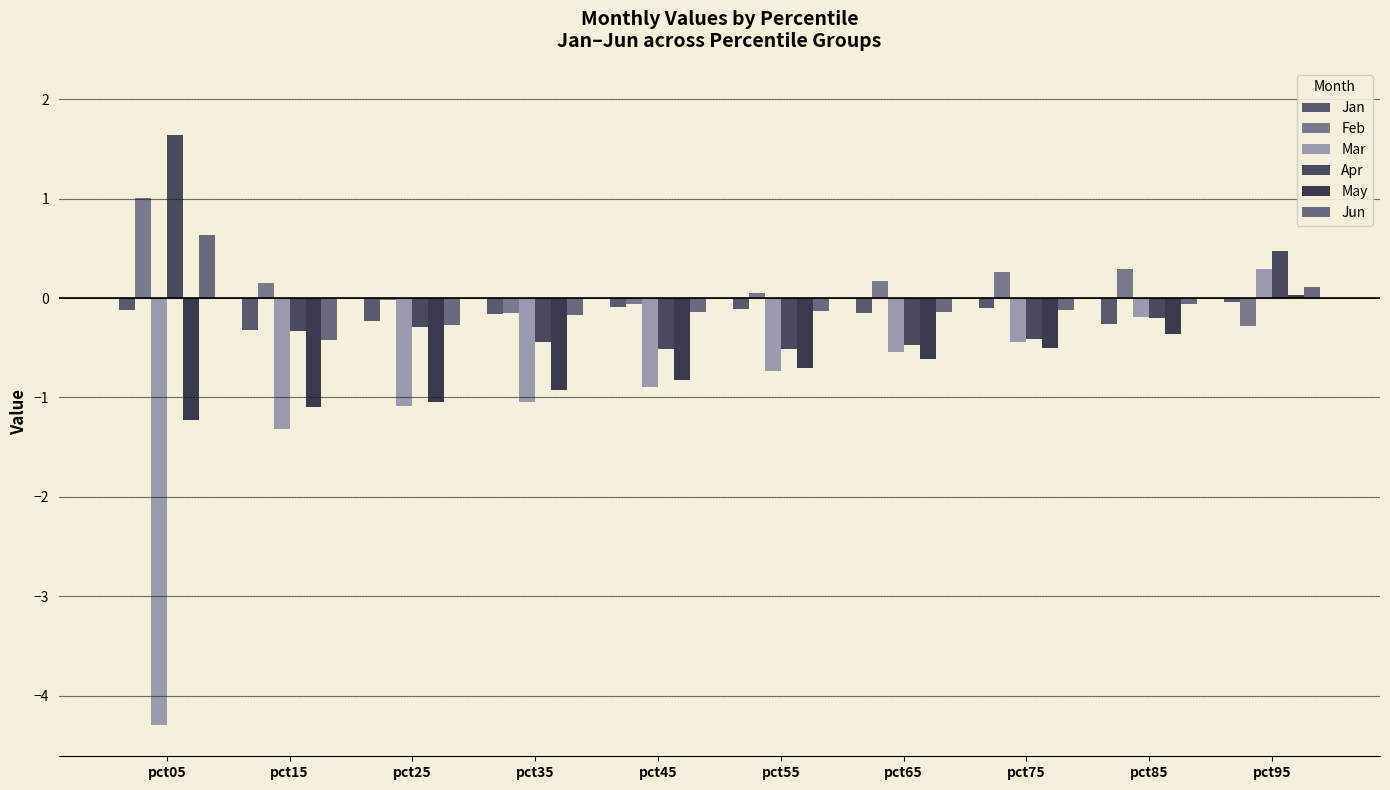

What is the average value of the May series?

-0.7